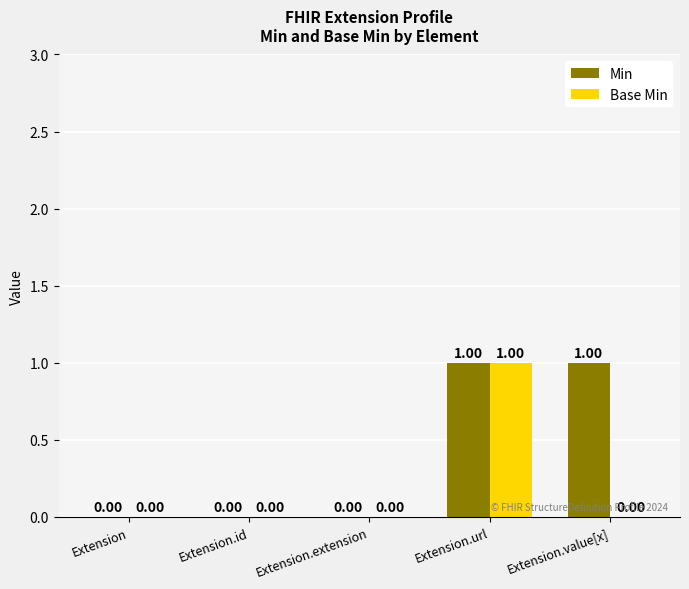

What is the sum of the Min values at Extension.value[x] and Extension.extension?

1